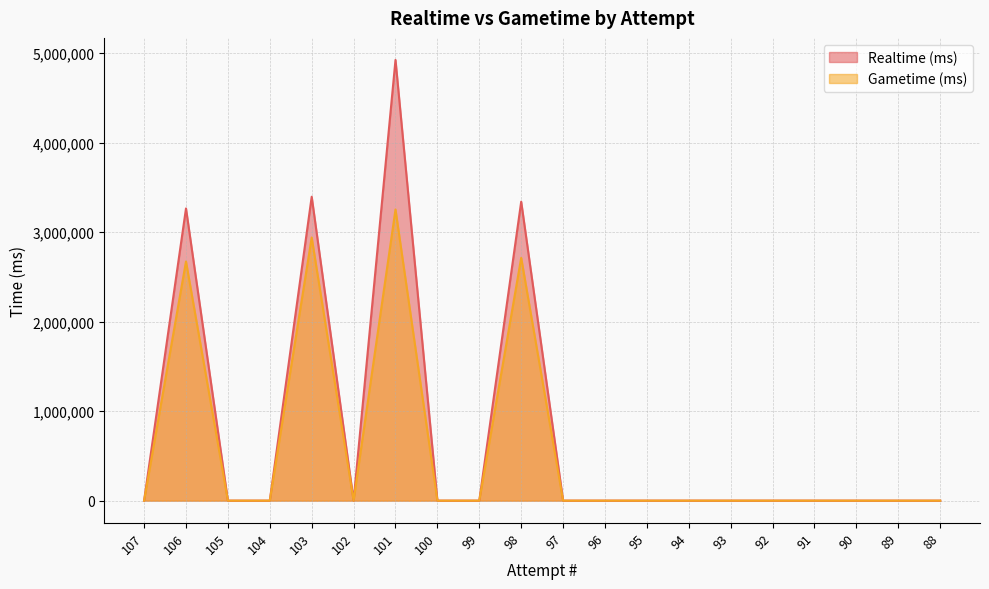

List the series in order of their overall mean, lowest first.

Gametime (ms), Realtime (ms)